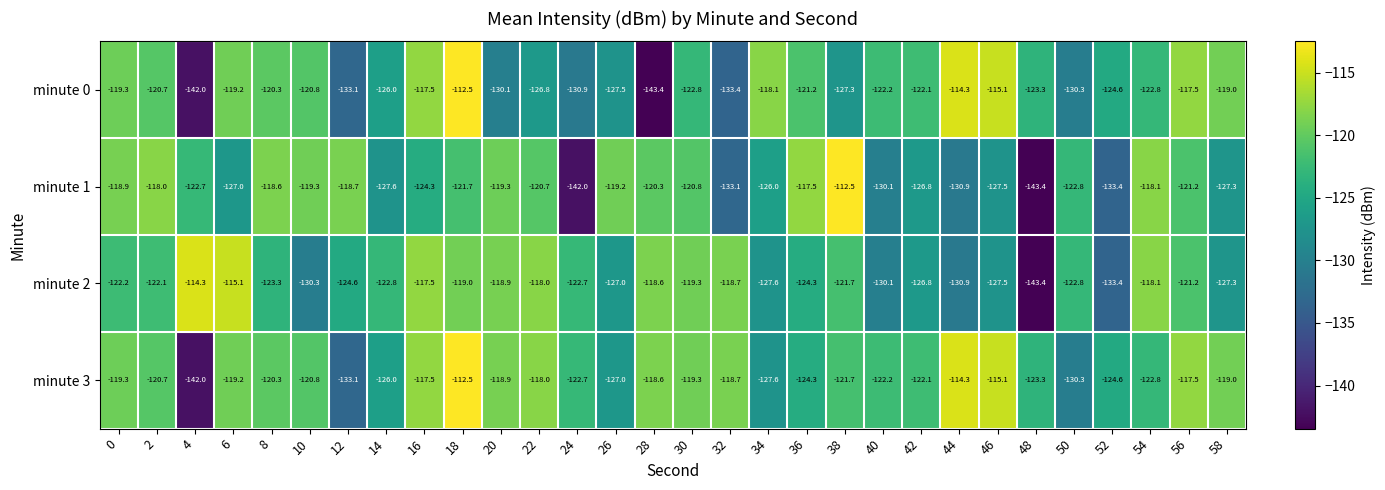

How many categories are shown in the chart?

30